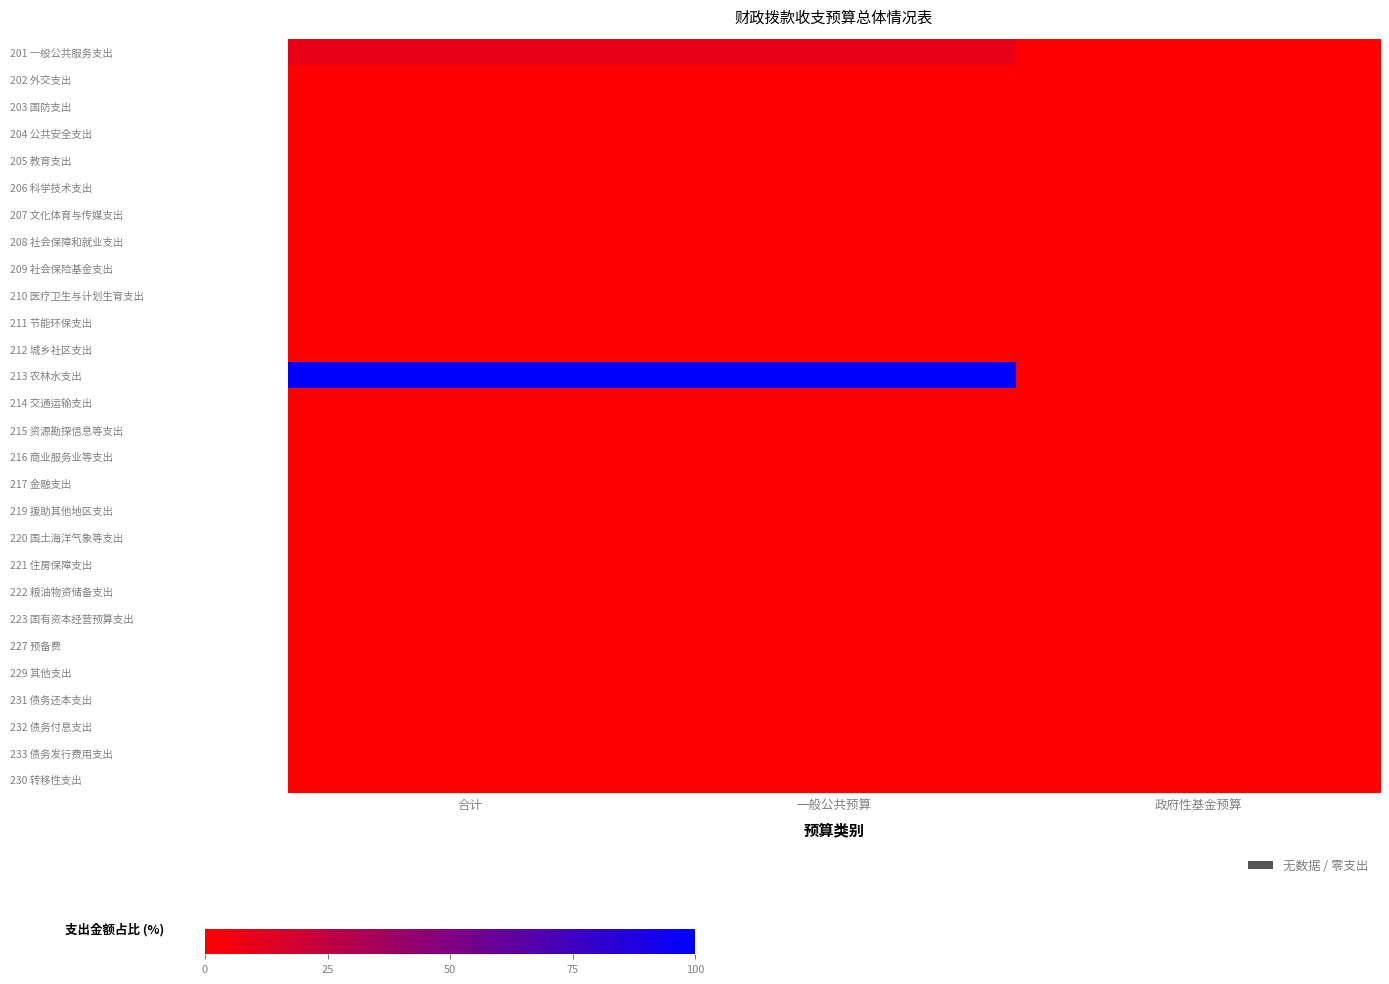

Reading left to right, list all the values displayed in this chart.

201 一般公共服务支出: 合计=9.0	一般公共预算=9.0	政府性基金预算=0.0
202 外交支出: 合计=0.0	一般公共预算=0.0	政府性基金预算=0.0
203 国防支出: 合计=0.0	一般公共预算=0.0	政府性基金预算=0.0
204 公共安全支出: 合计=0.0	一般公共预算=0.0	政府性基金预算=0.0
205 教育支出: 合计=0.0	一般公共预算=0.0	政府性基金预算=0.0
206 科学技术支出: 合计=0.0	一般公共预算=0.0	政府性基金预算=0.0
207 文化体育与传媒支出: 合计=0.0	一般公共预算=0.0	政府性基金预算=0.0
208 社会保障和就业支出: 合计=0.2	一般公共预算=0.2	政府性基金预算=0.0
209 社会保险基金支出: 合计=0.0	一般公共预算=0.0	政府性基金预算=0.0
210 医疗卫生与计划生育支出: 合计=0.0	一般公共预算=0.0	政府性基金预算=0.0
211 节能环保支出: 合计=0.0	一般公共预算=0.0	政府性基金预算=0.0
212 城乡社区支出: 合计=0.0	一般公共预算=0.0	政府性基金预算=0.0
213 农林水支出: 合计=100.0	一般公共预算=100.0	政府性基金预算=0.0
214 交通运输支出: 合计=0.0	一般公共预算=0.0	政府性基金预算=0.0
215 资源勘探信息等支出: 合计=0.0	一般公共预算=0.0	政府性基金预算=0.0
216 商业服务业等支出: 合计=0.0	一般公共预算=0.0	政府性基金预算=0.0
217 金融支出: 合计=0.0	一般公共预算=0.0	政府性基金预算=0.0
219 援助其他地区支出: 合计=0.0	一般公共预算=0.0	政府性基金预算=0.0
220 国土海洋气象等支出: 合计=0.0	一般公共预算=0.0	政府性基金预算=0.0
221 住房保障支出: 合计=0.1	一般公共预算=0.1	政府性基金预算=0.0
222 粮油物资储备支出: 合计=0.0	一般公共预算=0.0	政府性基金预算=0.0
223 国有资本经营预算支出: 合计=0.0	一般公共预算=0.0	政府性基金预算=0.0
227 预备费: 合计=0.0	一般公共预算=0.0	政府性基金预算=0.0
229 其他支出: 合计=0.0	一般公共预算=0.0	政府性基金预算=0.0
231 债务还本支出: 合计=0.0	一般公共预算=0.0	政府性基金预算=0.0
232 债务付息支出: 合计=0.0	一般公共预算=0.0	政府性基金预算=0.0
233 债务发行费用支出: 合计=0.0	一般公共预算=0.0	政府性基金预算=0.0
230 转移性支出: 合计=0.0	一般公共预算=0.0	政府性基金预算=0.0